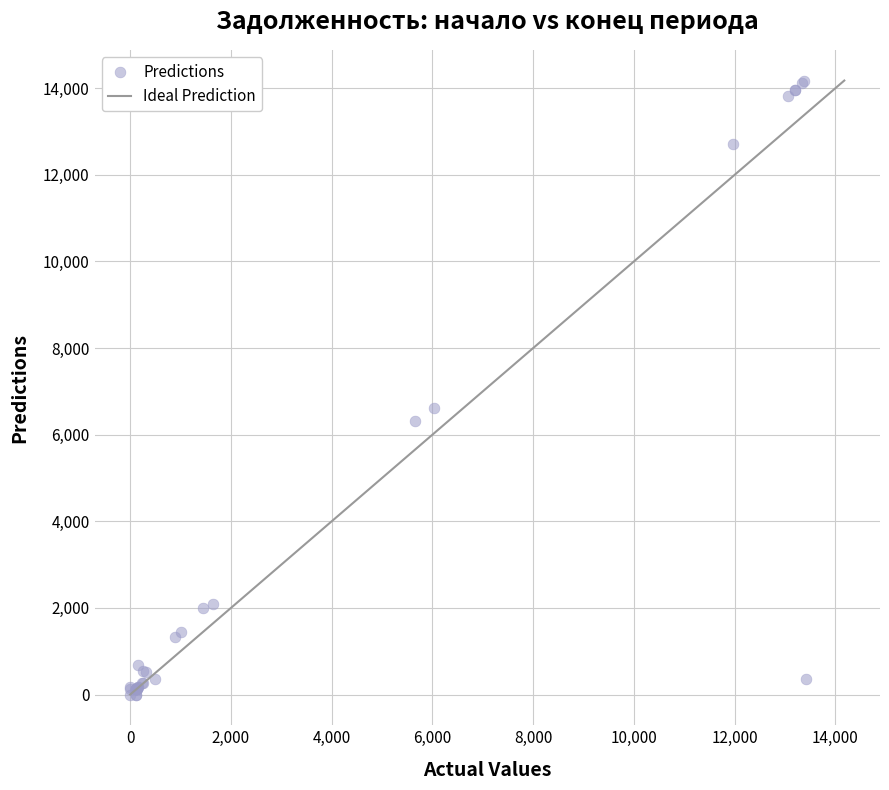

What Y value in the scatter plot is closest to 7087?

6618.7